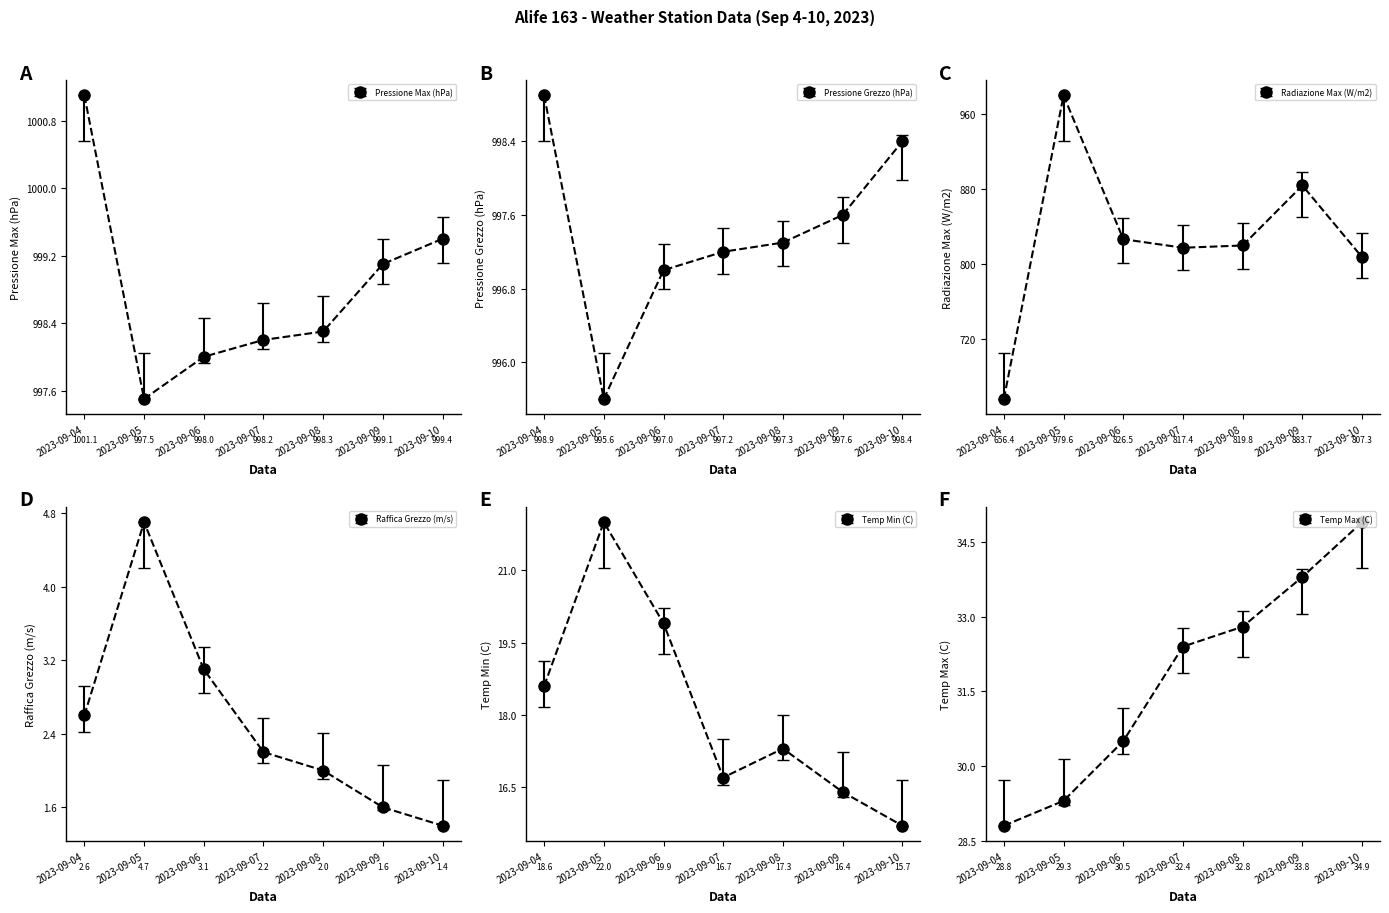

Which label corresponds to the smallest value in the chart?

2023-09-10